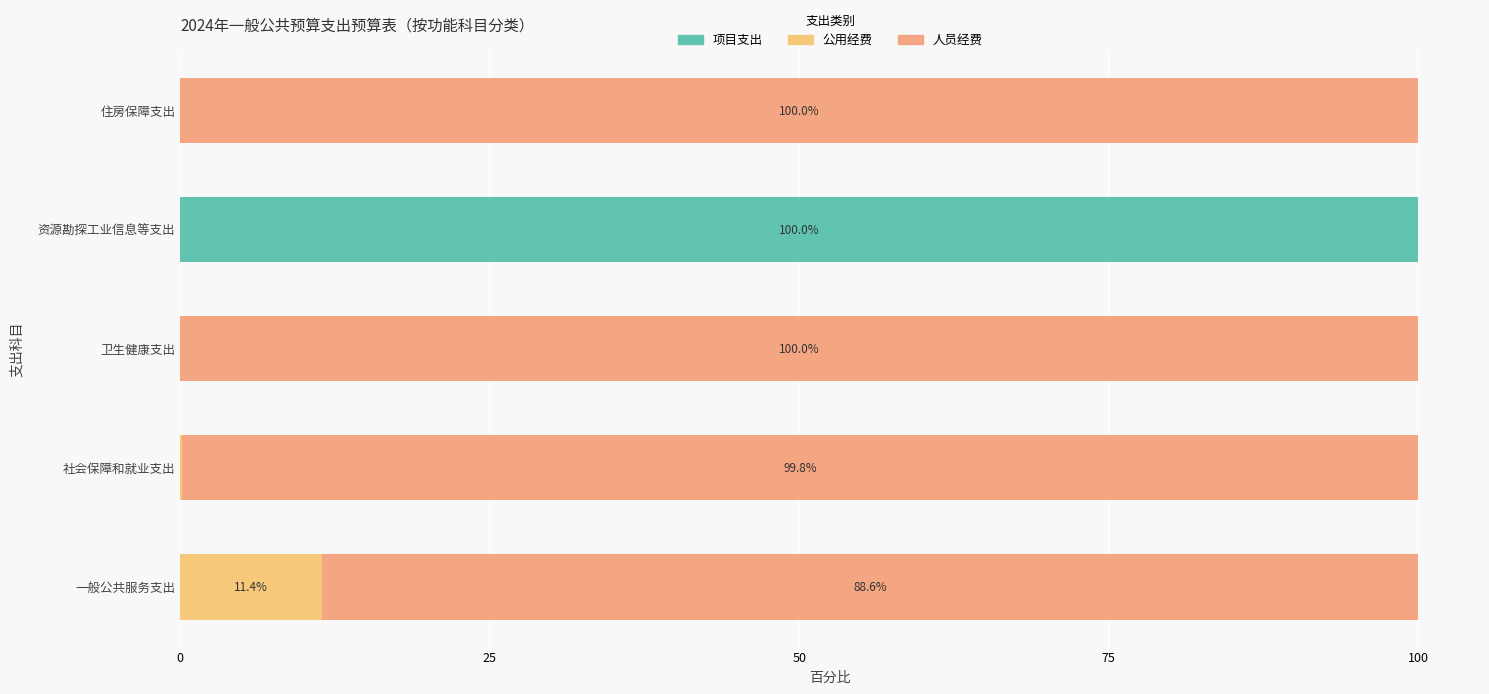

What is the value of the 人员经费 bar at the 3rd from the left?

100.0